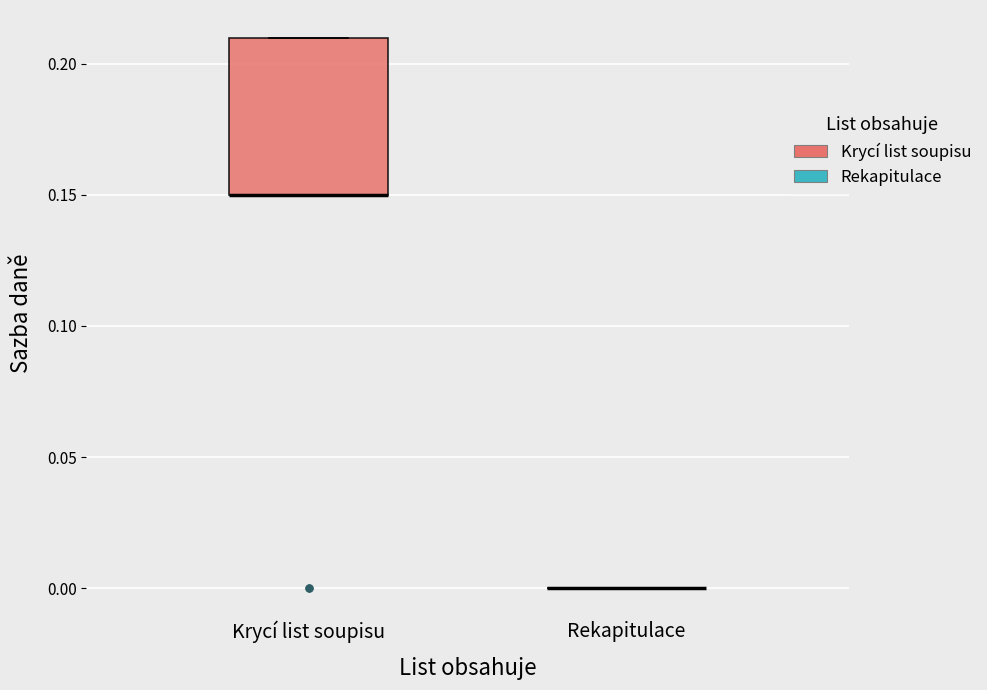

Reading left to right, transcribe this box plot: for each box, give where its median line is, the range the box spans, and where its two whiskers end, as read against the y-axis. The values are not printed on the chart, so give them approximately, as read against the axis.

Krycí list soupisu: median 0.15 (drawn on the box's lower edge), box 0.15 to 0.21, whiskers 0.15 to 0.21
Rekapitulace: box collapsed to a line at 0.00, whiskers 0.00 to 0.00